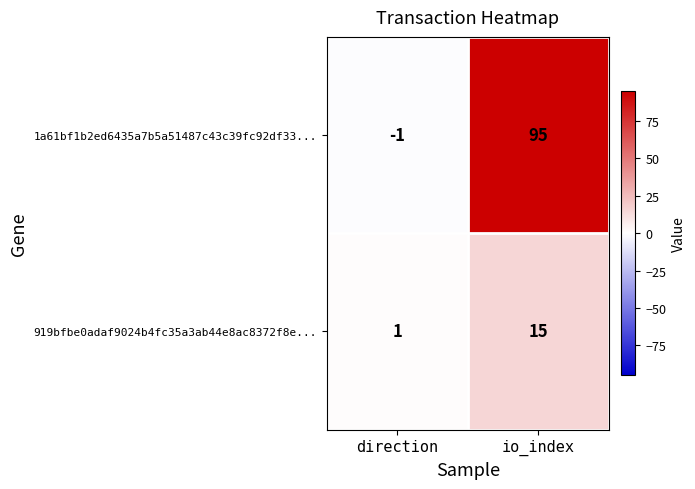

The 1a61bf1b2ed6435a7b5a51487c43c39fc92df33... series shows 0 at direction. True or false?

False